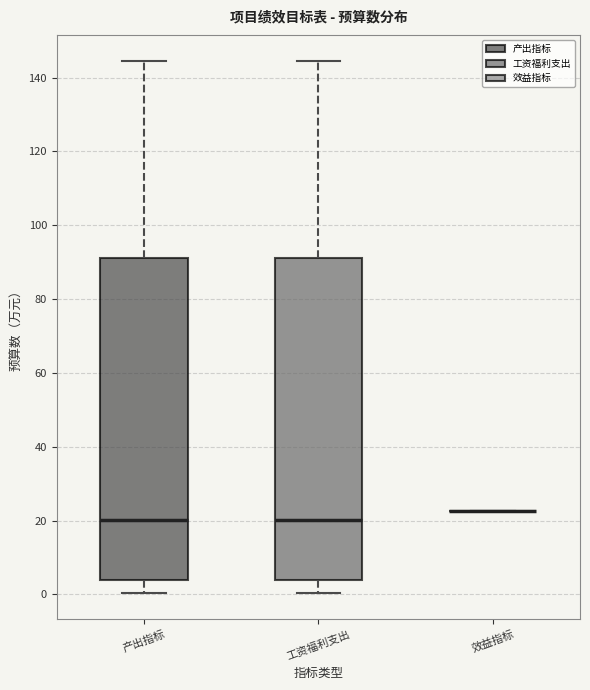

Where does the upper whisker of the box for 工资福利支出 end on the y-axis? The values are not printed on the chart, so give them approximately, as read against the axis.

144